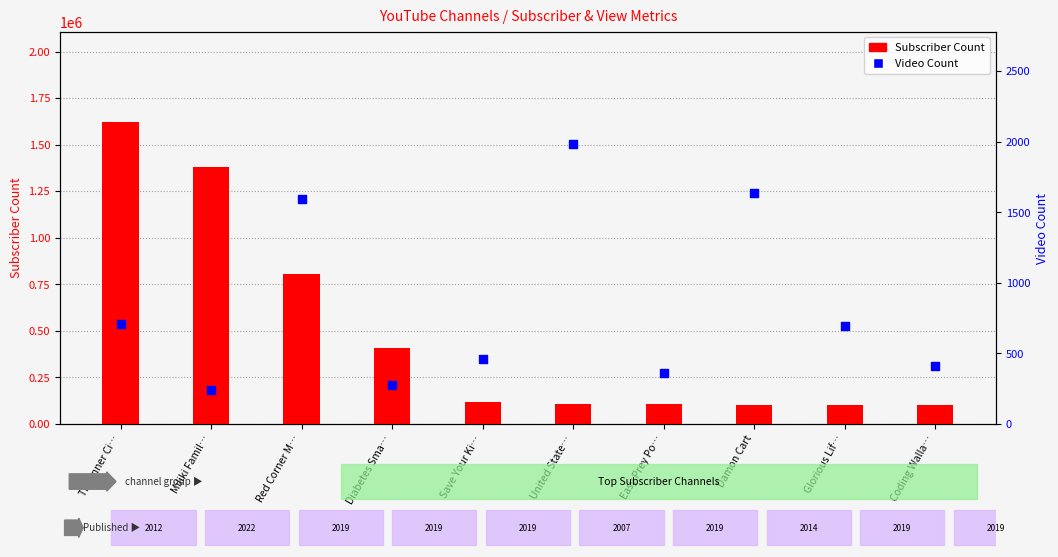

Is the value of Subscriber Count at Coding Walla… greater than the value of Video Count at Save Your Ki…?

Yes